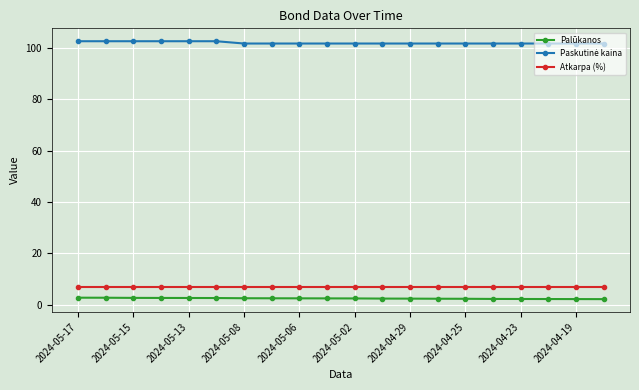

True or false: Palūkanos and Atkarpa (%) intersect in this chart.

False